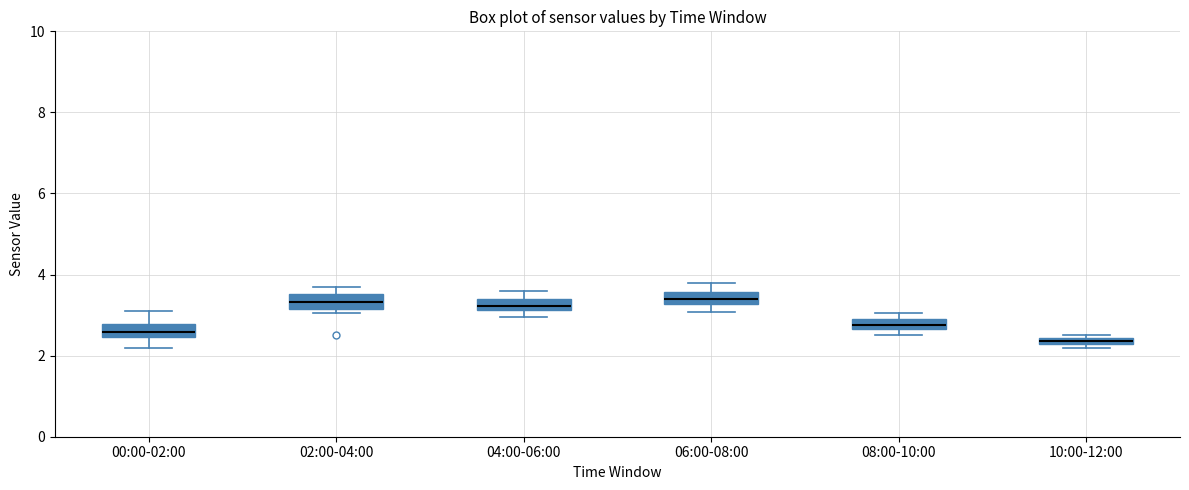

Which box has the lowest median line?

10:00-12:00